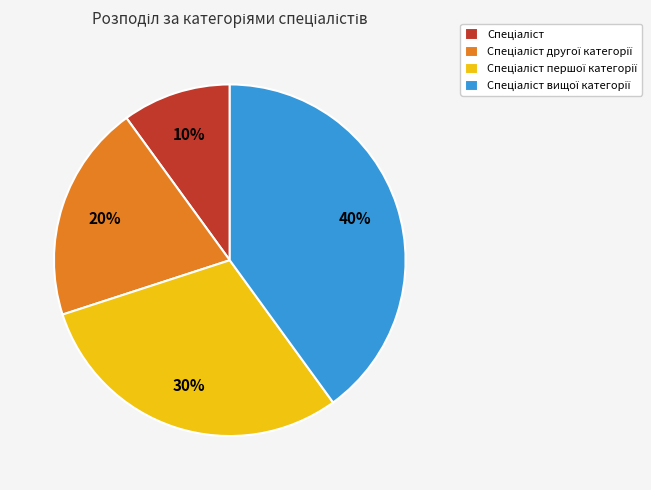

Is there any slice that represents more than half of the pie?

No